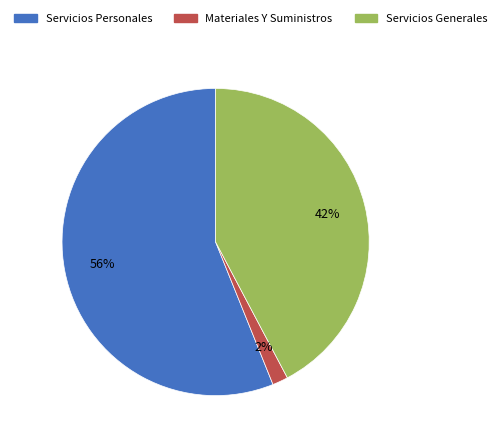

Count the number of slices in the pie.

3